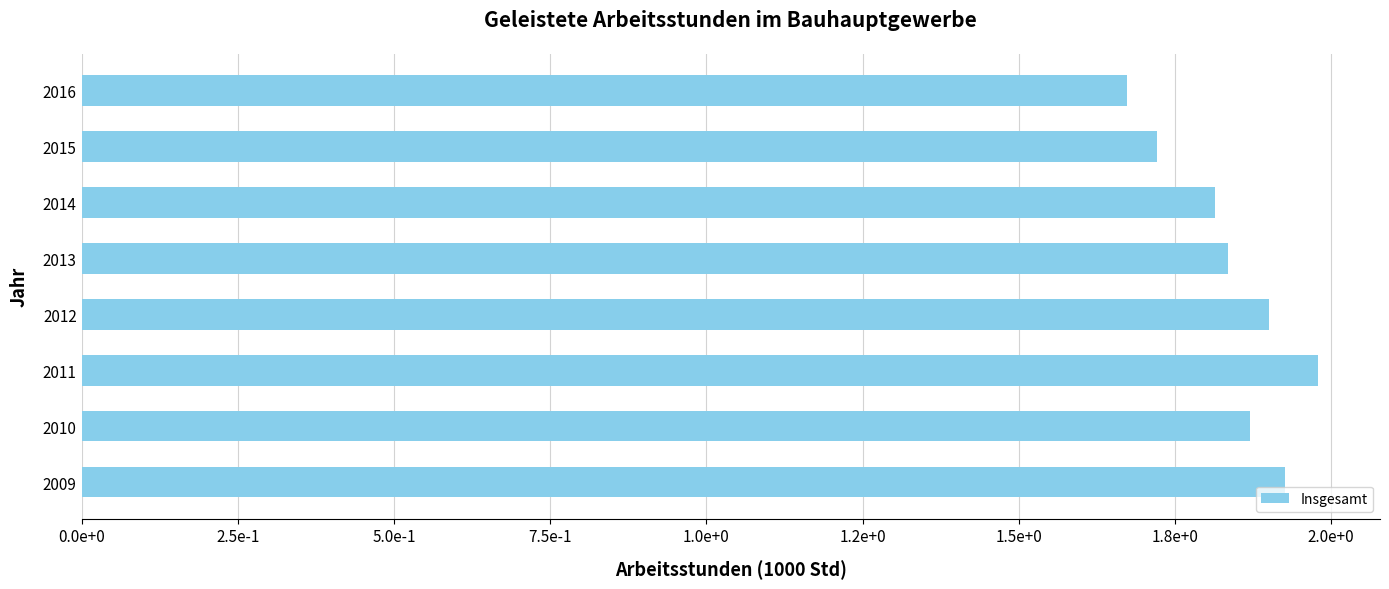

Does the chart contain any negative values?

No